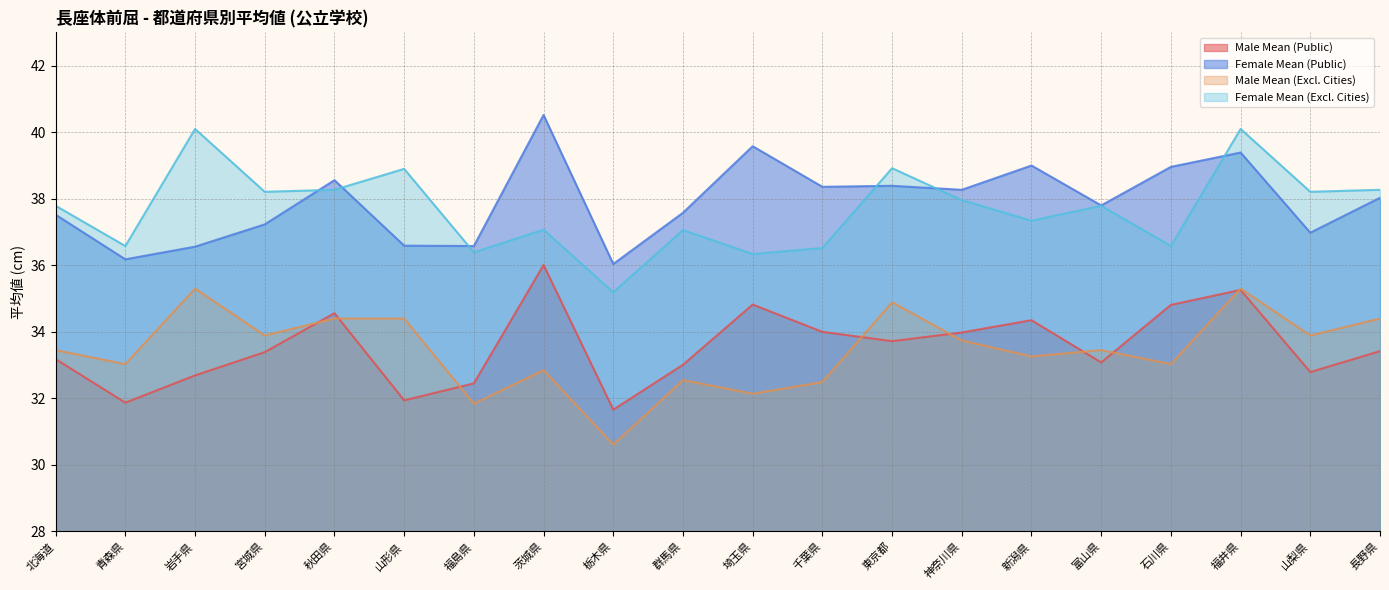

Which series has the largest range (max minus min)?

Female Mean (Excl. Cities)